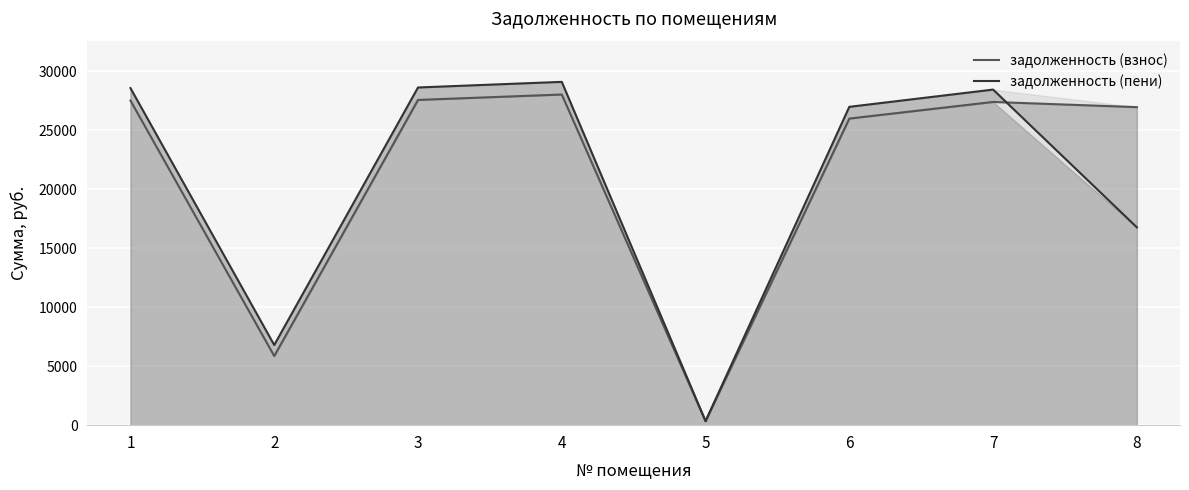

Which has a higher value, 6 or 1?

1